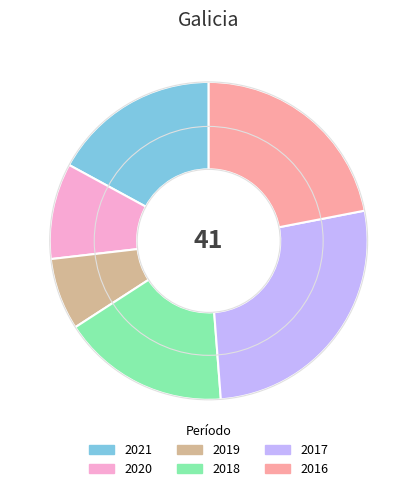

Does any single category account for the majority?

No